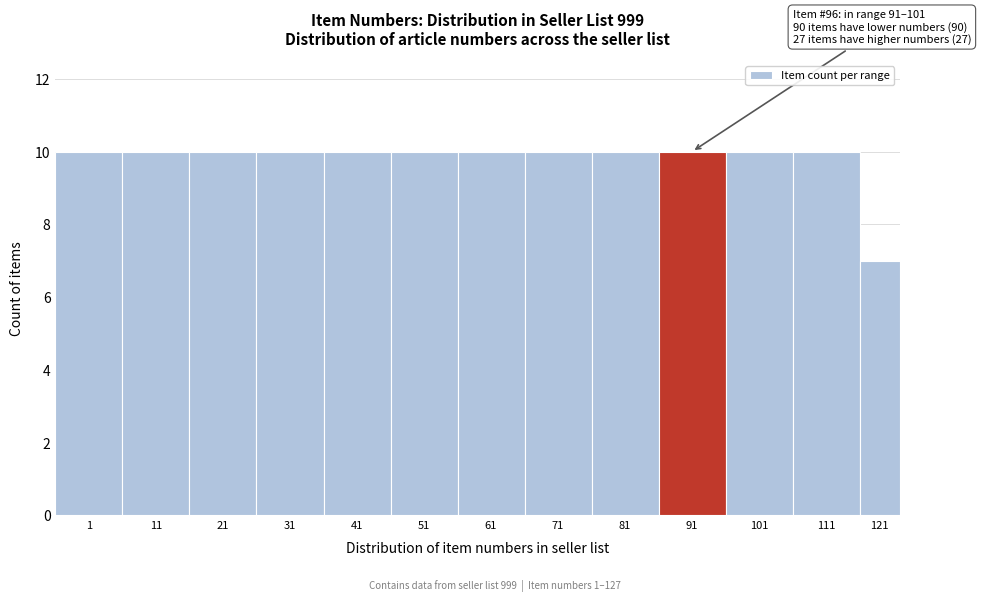

Reading left to right, what are all the values shown in this chart?

10	10	10	10	10	10	10	10	10	10	10	10	7